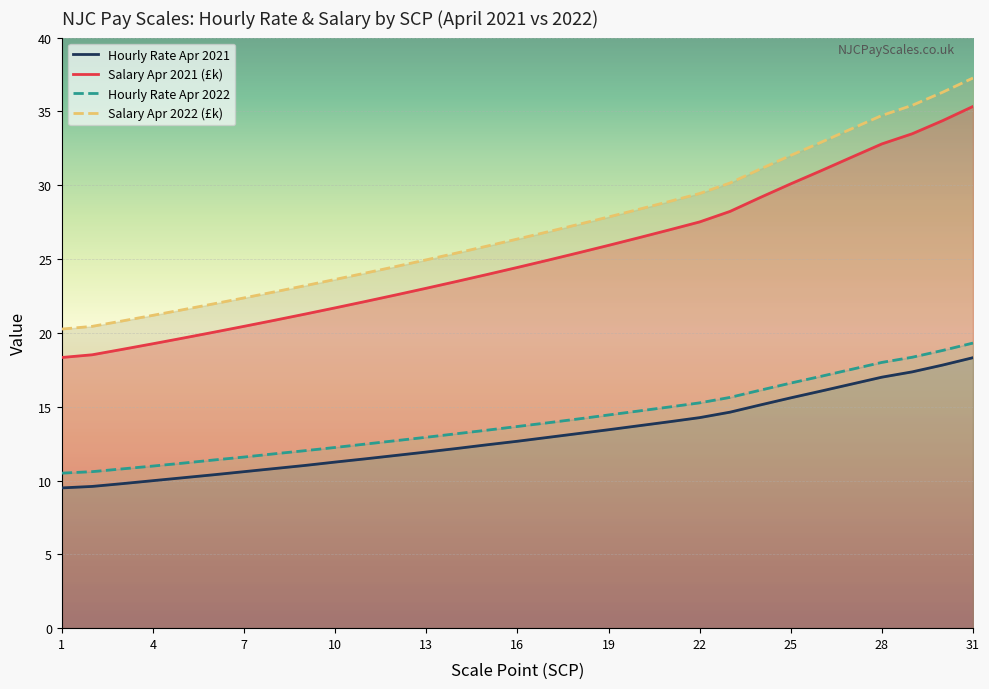

What is the sum of all Salary Apr 2021 values?

782.1